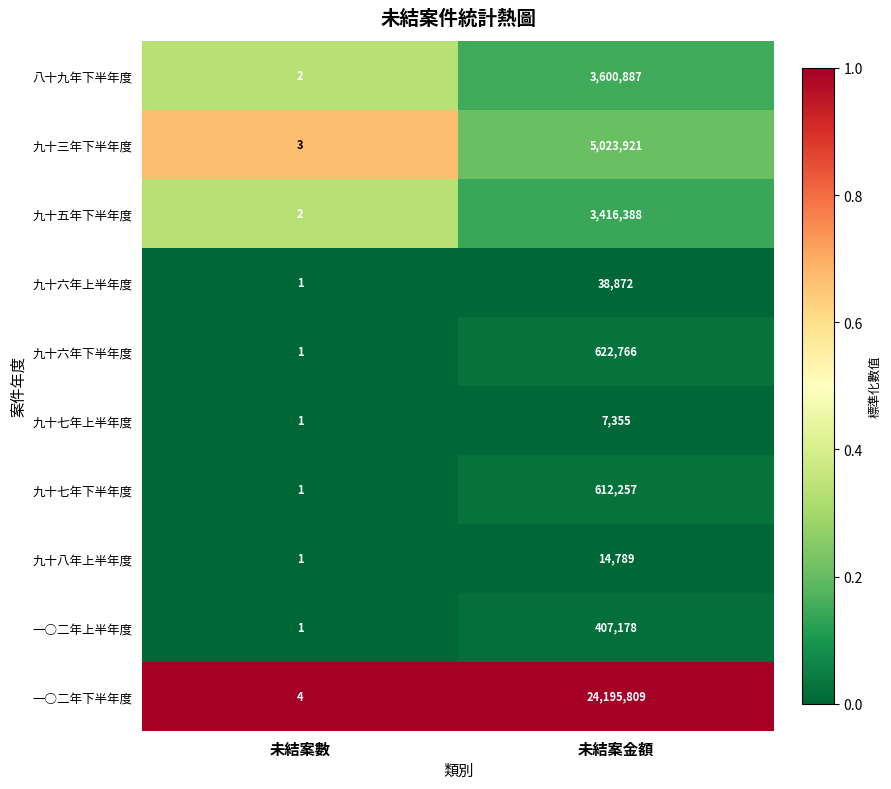

At which category is the sum across all series the highest?

未結案金額